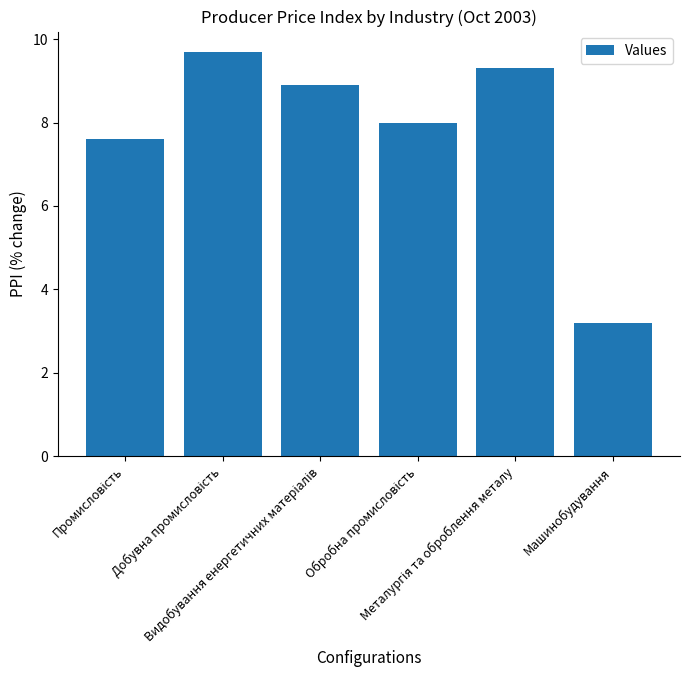

What is the value of the 3rd bar from the left?

8.9